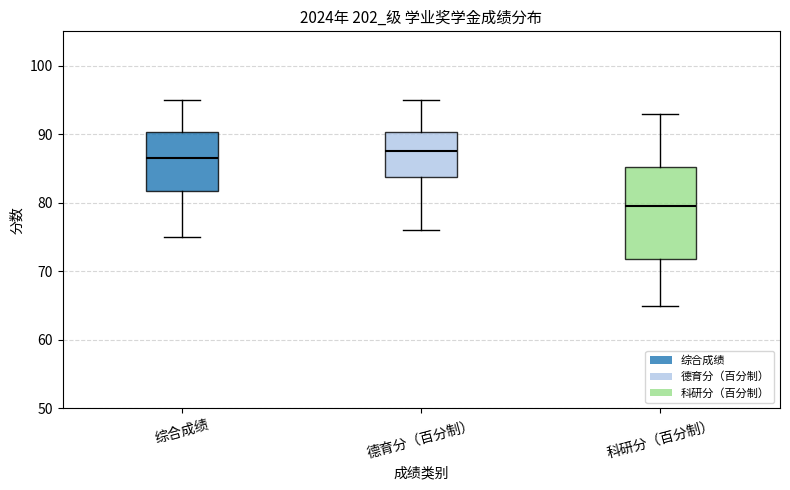

Reading left to right, transcribe this box plot: for each box, give where its median line is, the range the box spans, and where its two whiskers end, as read against the y-axis. The values are not printed on the chart, so give them approximately, as read against the axis.

综合成绩: median 87, box 82 to 90, whiskers 75 to 95
德育分（百分制）: median 88, box 84 to 90, whiskers 76 to 95
科研分（百分制）: median 80, box 72 to 85, whiskers 65 to 93